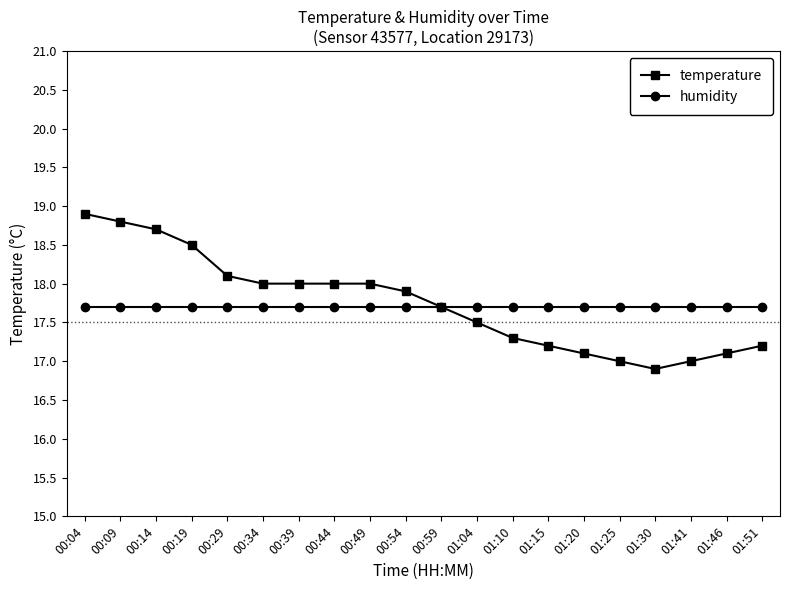

The temperature series shows 26.2 at 01:25. True or false?

False